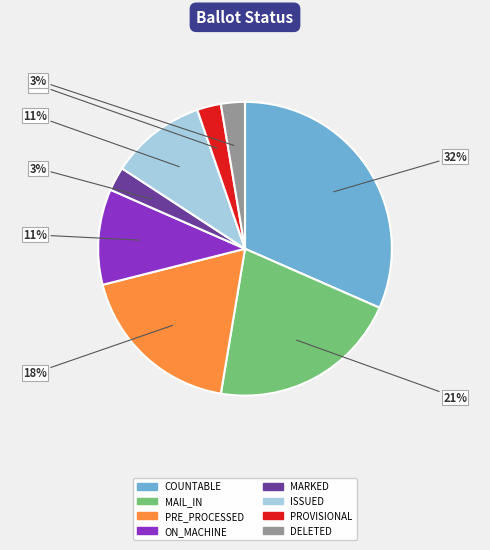

To the nearest percent, what is the average slice percentage?

12%